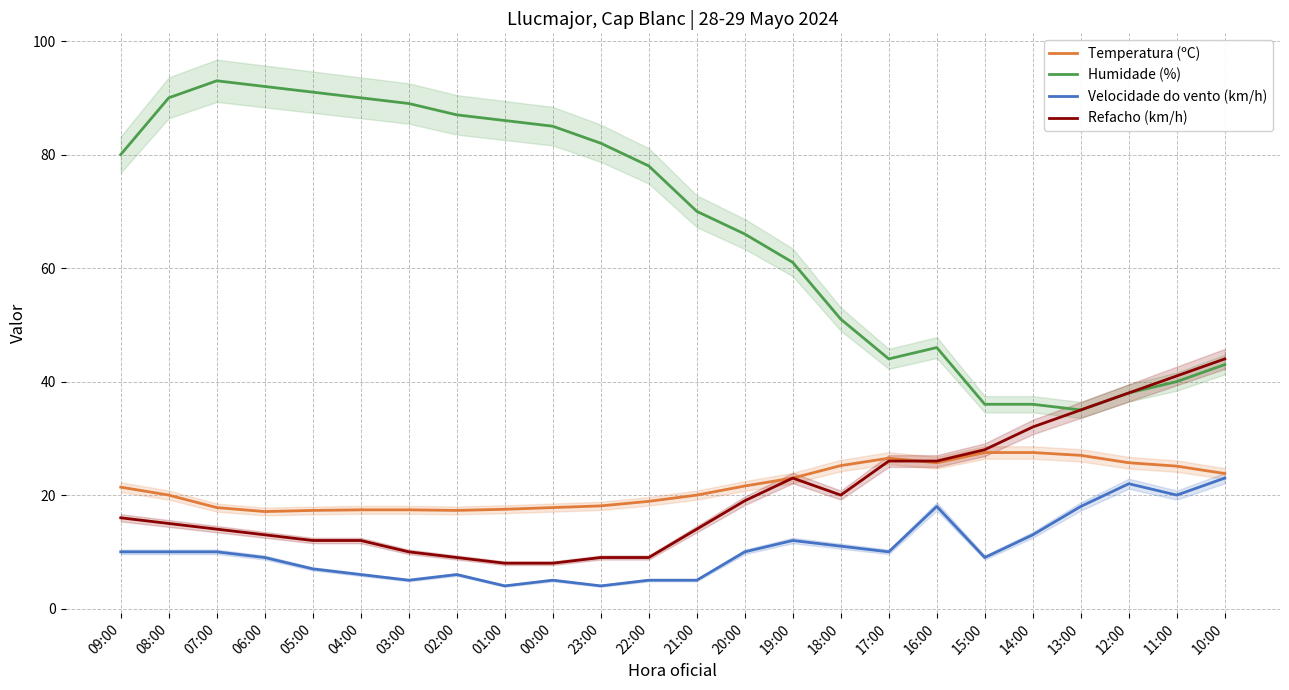

At how many categories does at least one series exceed 53?

15